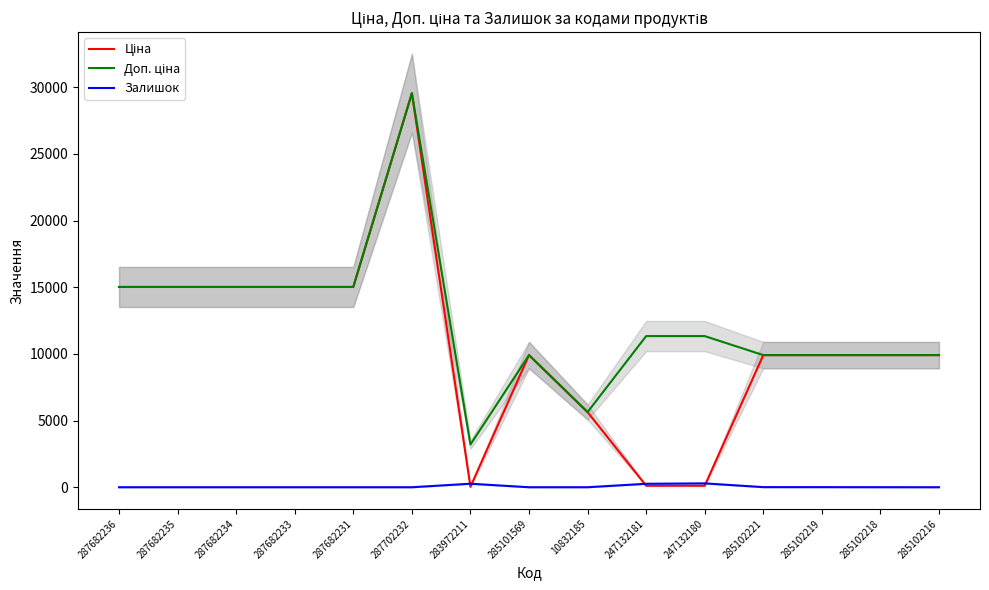

Reading left to right, list all the values displayed in this chart.

Ціна: 287682236=15019.2	287682235=15019.2	287682234=15019.2	287682233=15019.2	287682231=15019.2	287702232=29548.9	283972211=32.0	285101569=9908.5	10832185=5636.0	247132181=113.3	247132180=113.3	285102221=9908.5	285102219=9908.5	285102218=9908.5	285102216=9908.5
Доп. ціна: 287682236=15019.2	287682235=15019.2	287682234=15019.2	287682233=15019.2	287682231=15019.2	287702232=29548.9	283972211=3205.0	285101569=9908.5	10832185=5636.0	247132181=11334.0	247132180=11334.0	285102221=9908.5	285102219=9908.5	285102218=9908.5	285102216=9908.5
Залишок: 287682236=0.0	287682235=0.0	287682234=0.0	287682233=0.0	287682231=0.0	287702232=0.0	283972211=264.0	285101569=0.0	10832185=1.0	247132181=260.0	247132180=290.0	285102221=8.0	285102219=7.0	285102218=3.0	285102216=0.0